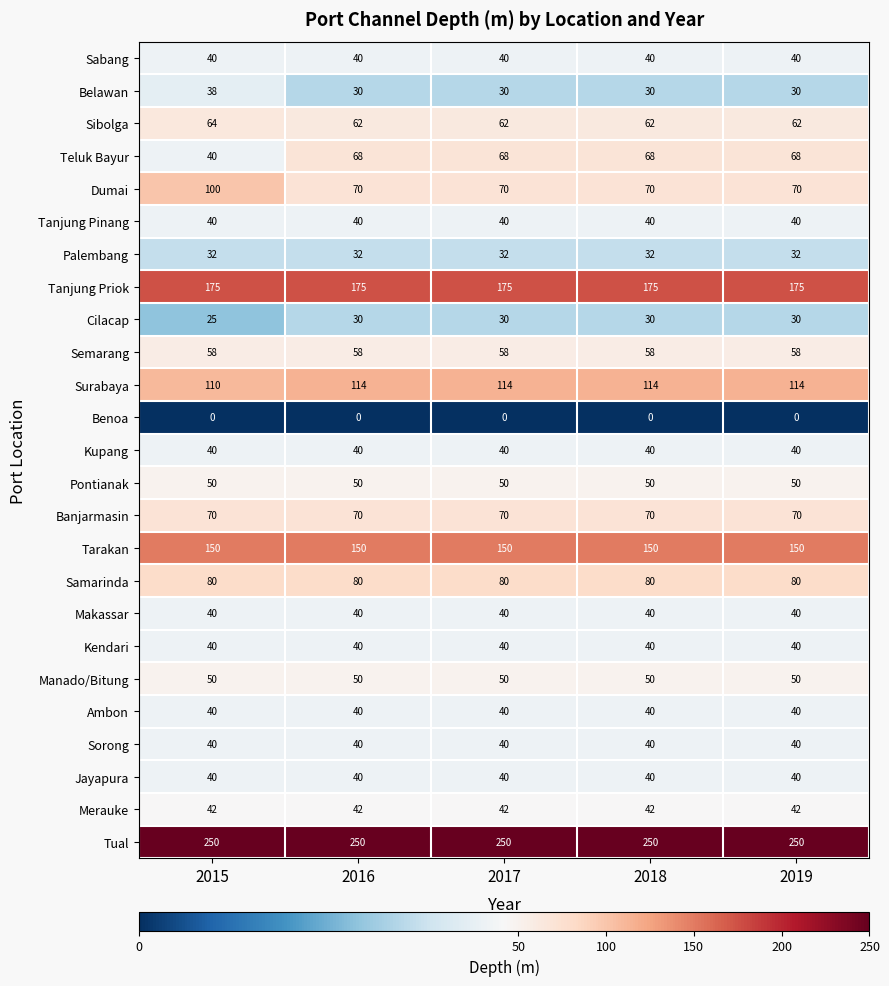

What is the difference between the highest and lowest values at 2018?

250